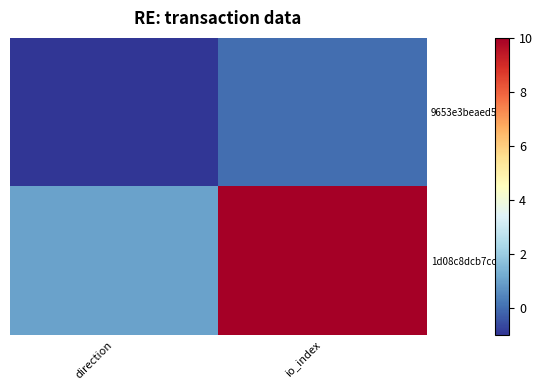

Which series changed the most between direction and io_index?

1d08c8dcb7cc…